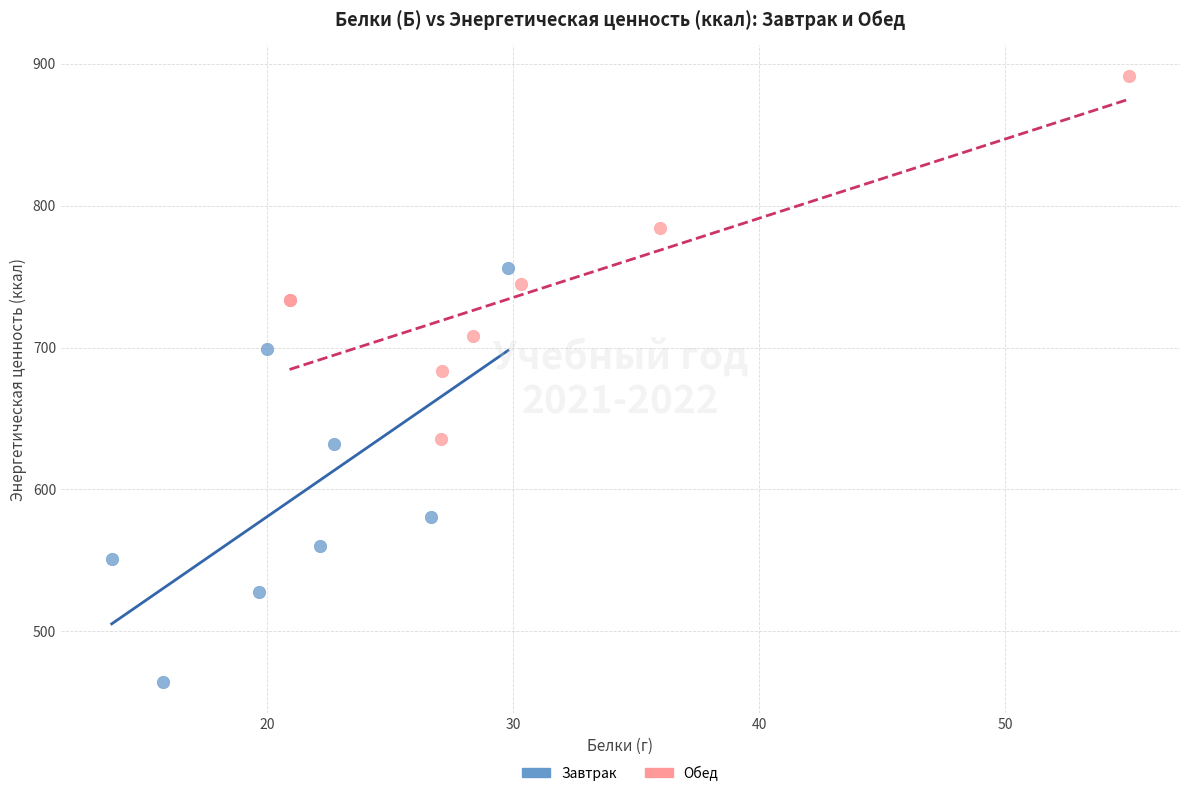

Which series contains the lowest Y value?

Завтрак